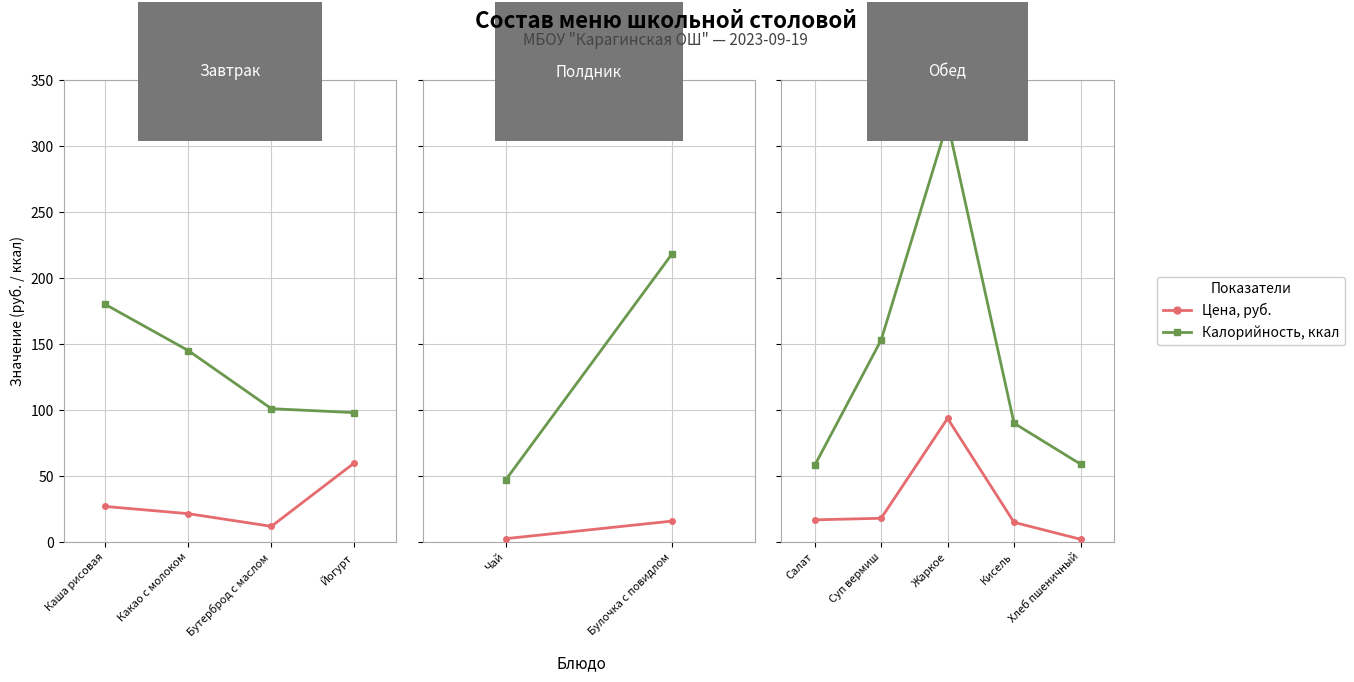

Rank the series by their average value, from lowest to highest.

Цена, Калорийность, ккал